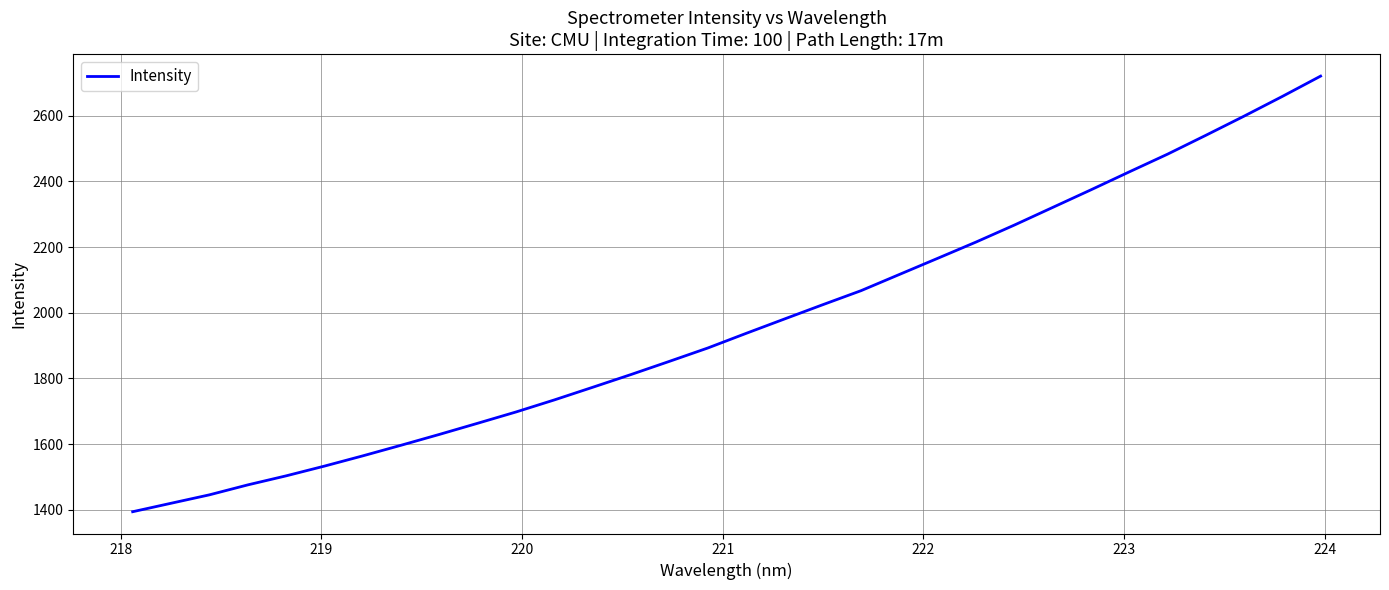

What is the sum of all values?

62891.7